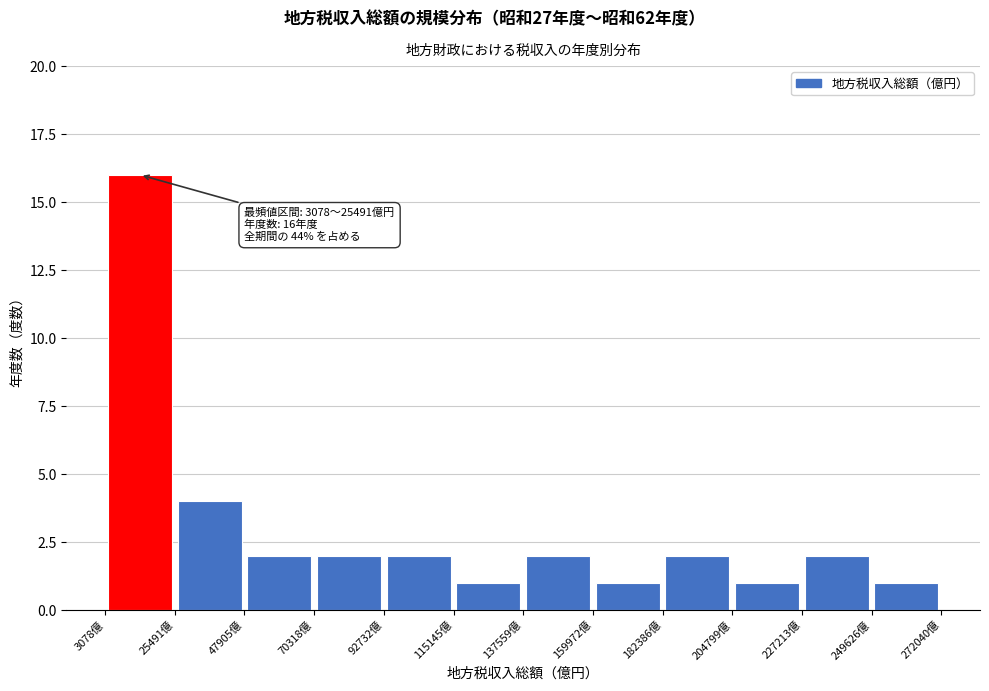

Which range on the x-axis has the tallest bar?

5000 to 25000